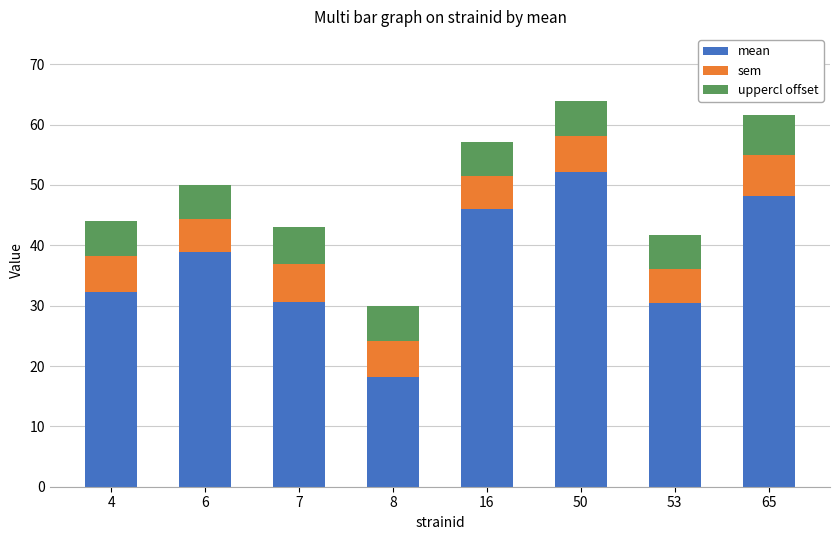

What is the total value across all series at 65?

61.6